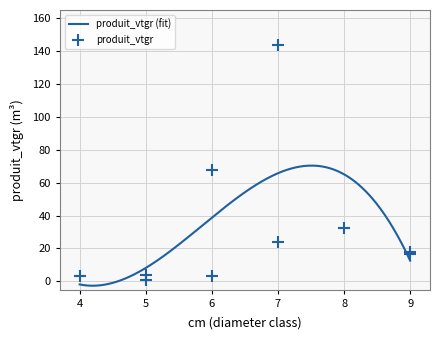

What is the change in value from 4 to 6?

+64.3